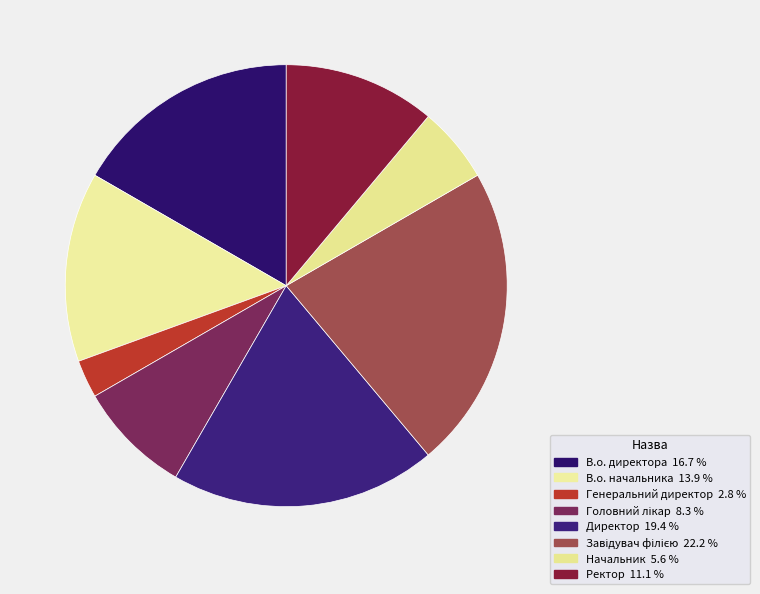

To the nearest percent, what portion does Начальник represent?

6%